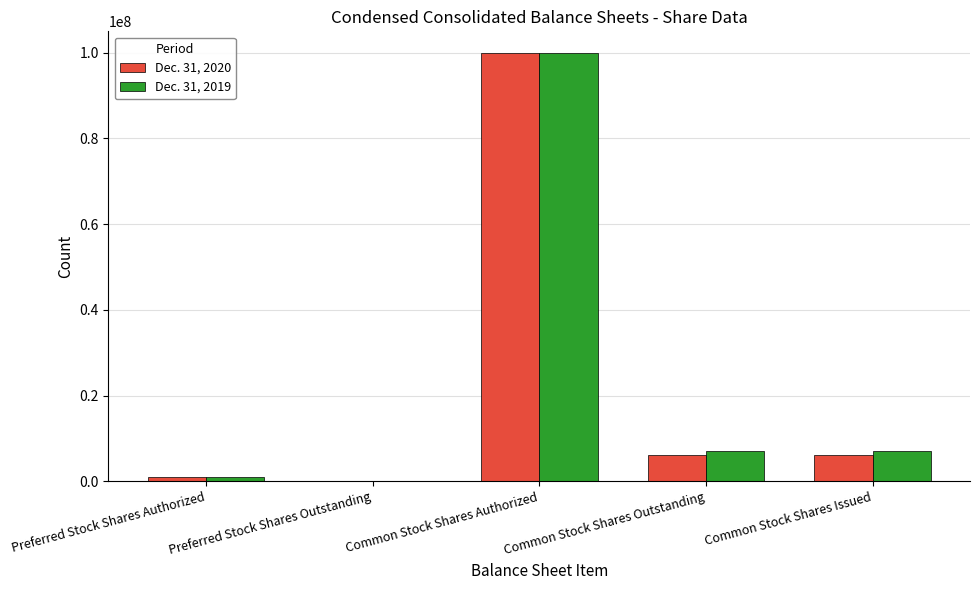

Which series changed the most between Preferred Stock Shares Outstanding and Common Stock Shares Issued?

Dec. 31, 2019